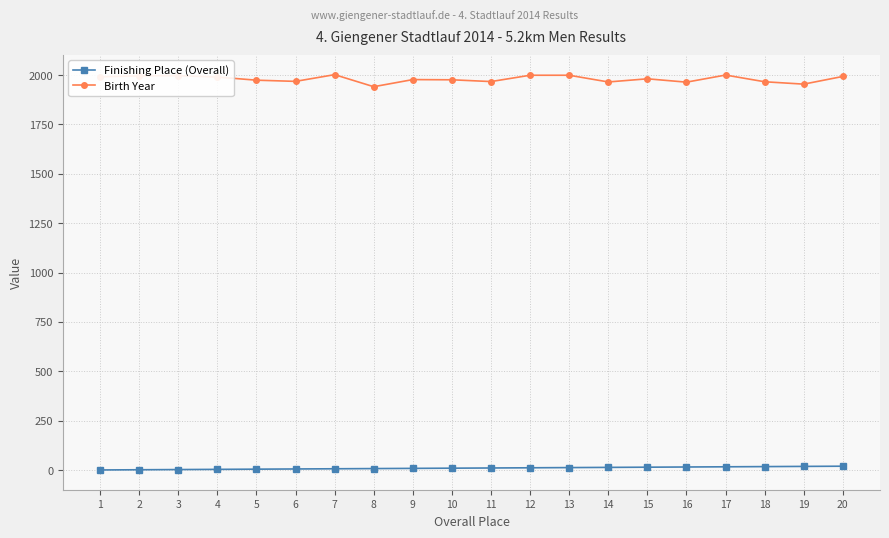

How many values in the Finishing Place (Overall) series are below 11?

10